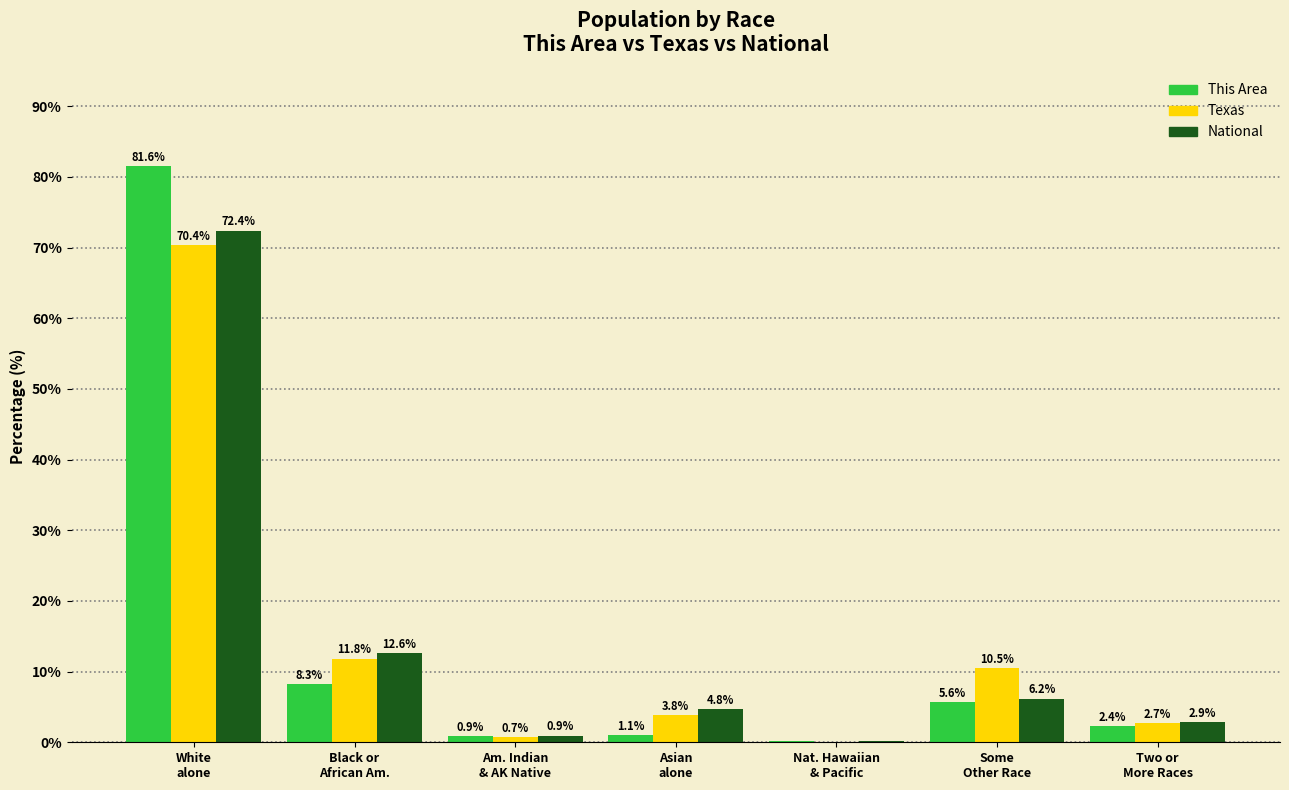

Between Black or
African Am. and Am. Indian
& AK Native, which series saw the biggest shift?

National